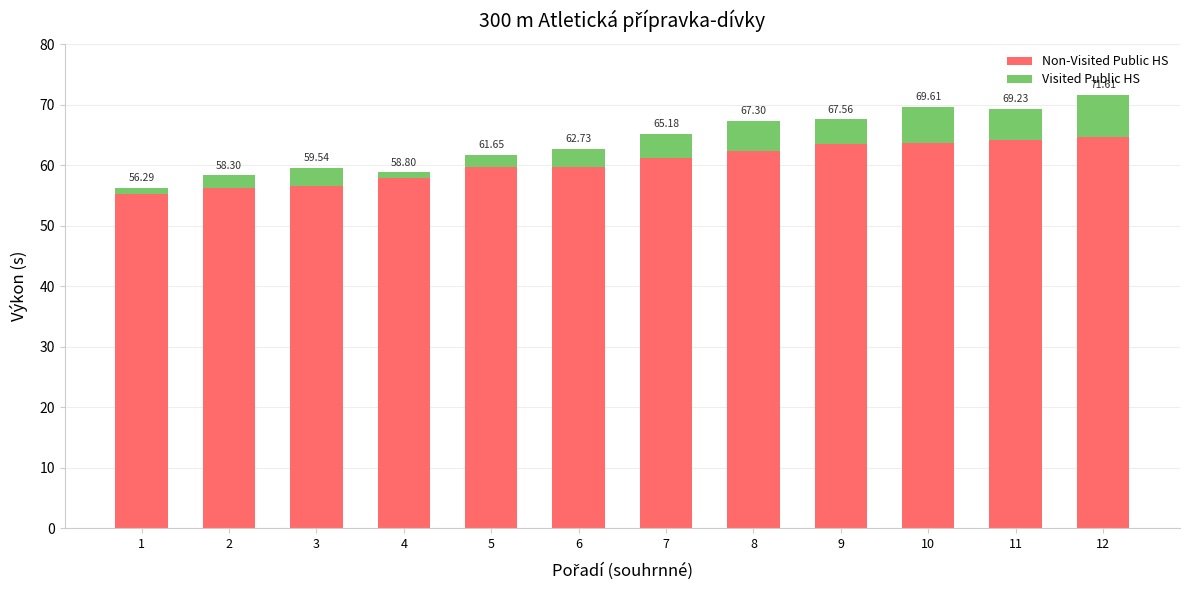

How many bars are there in total?

12